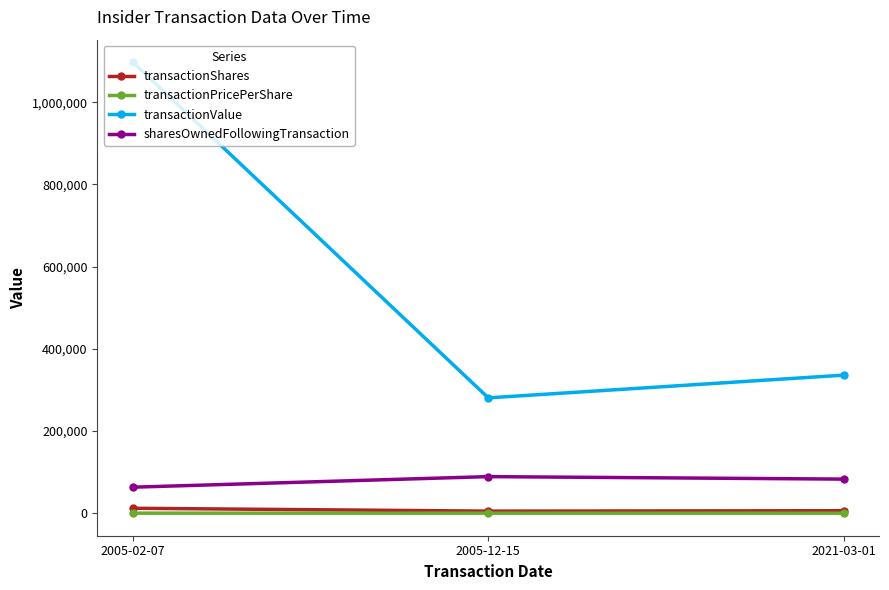

Read the transactionPricePerShare value at 2005-12-15.

56.1